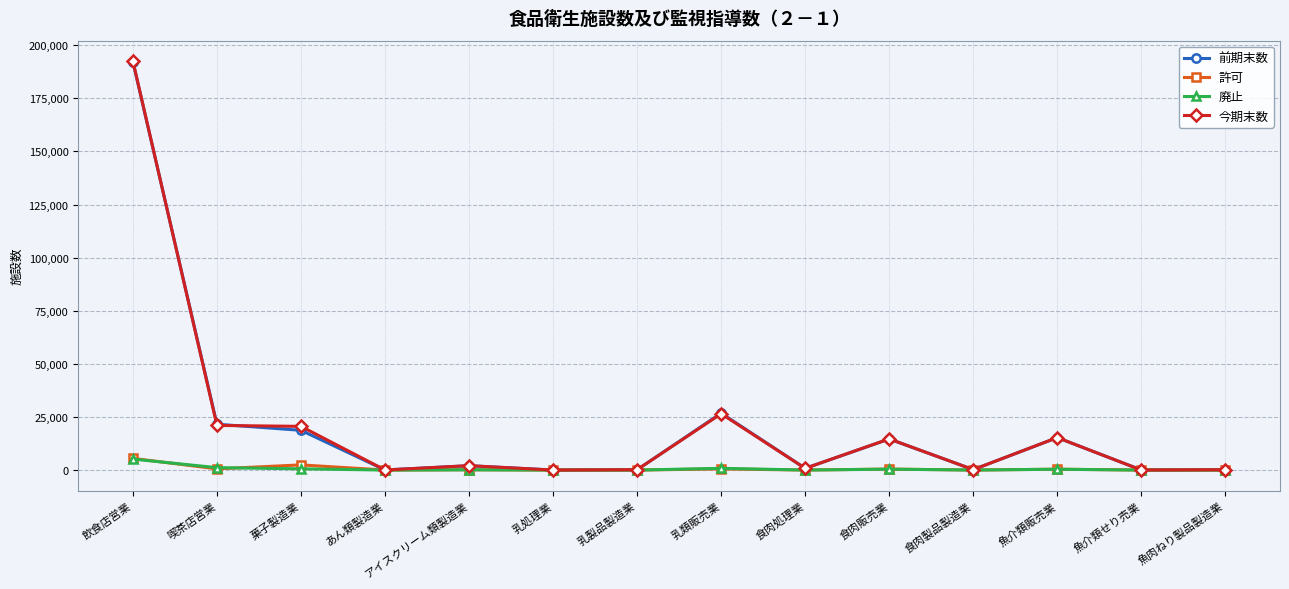

Which series ends up on top after the final intersection of 廃止 and 許可?

廃止